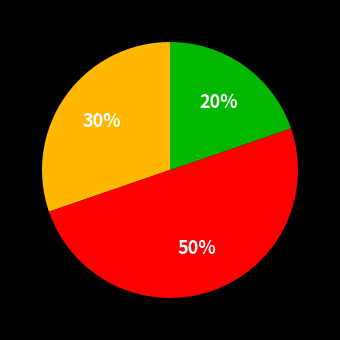

Count the number of slices in the pie.

3